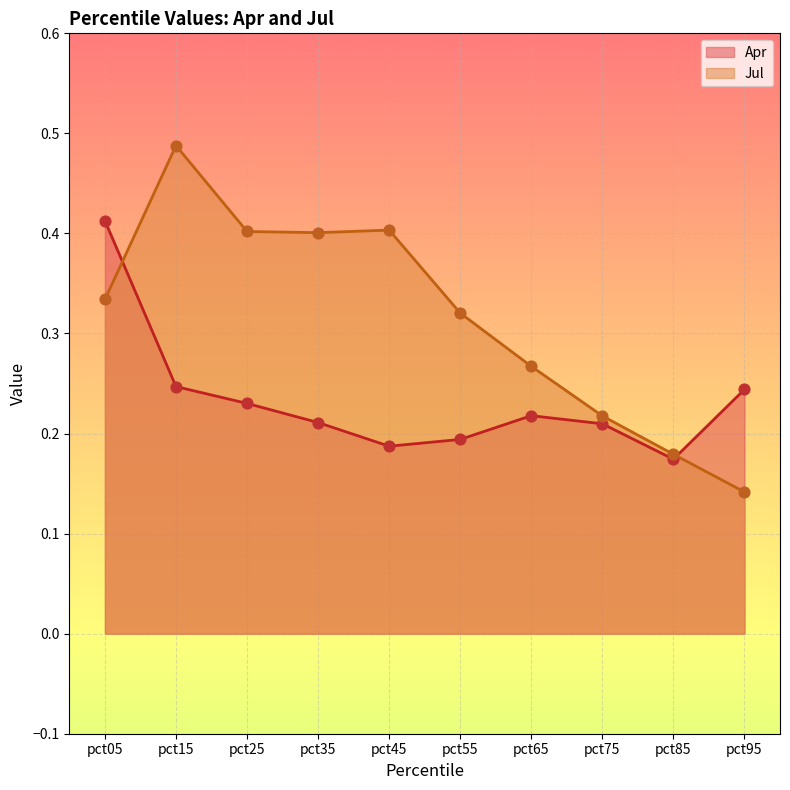

At how many categories does at least one series exceed 0?

10